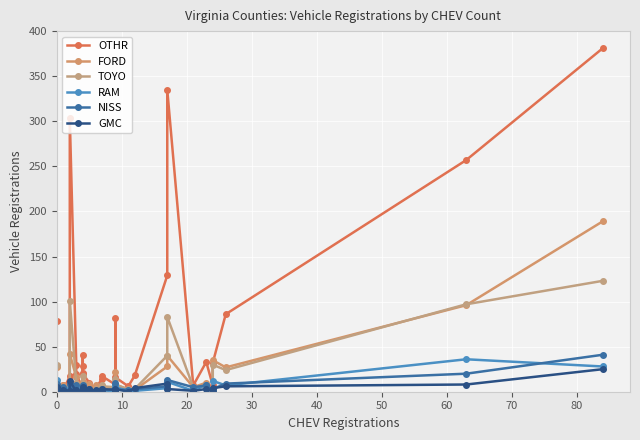

After their last crossing, which series has the higher values: RAM or FORD?

FORD